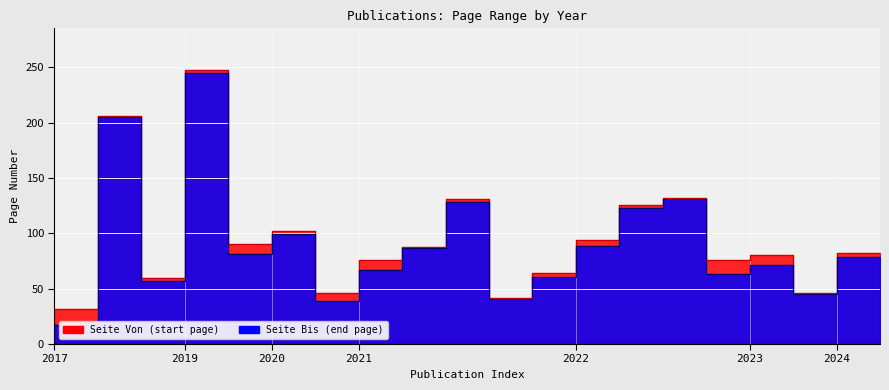

Which category has the highest value across all series?

2019